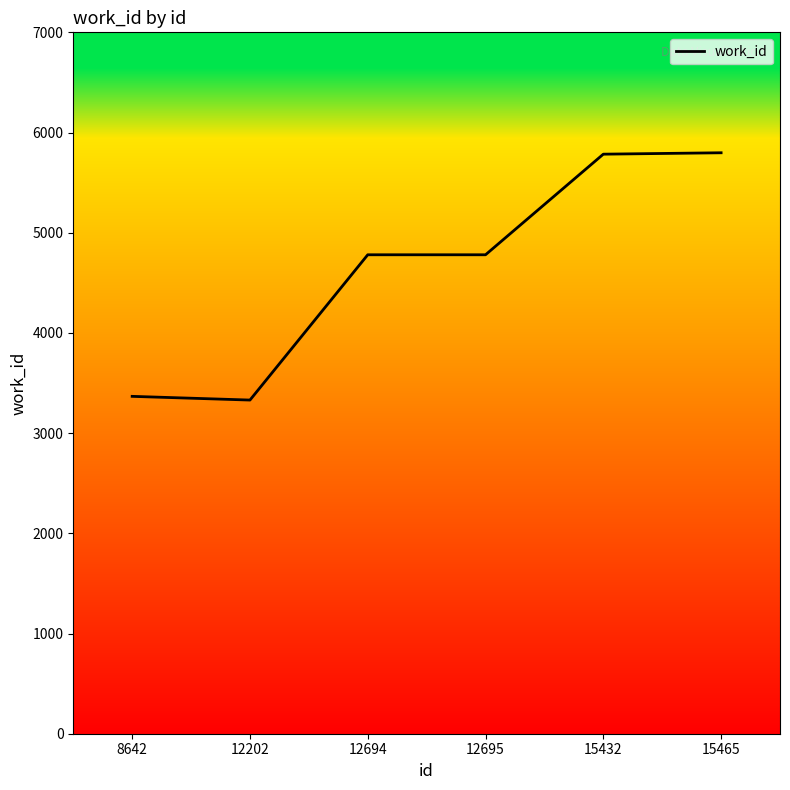

Where is the first local minimum?

12202